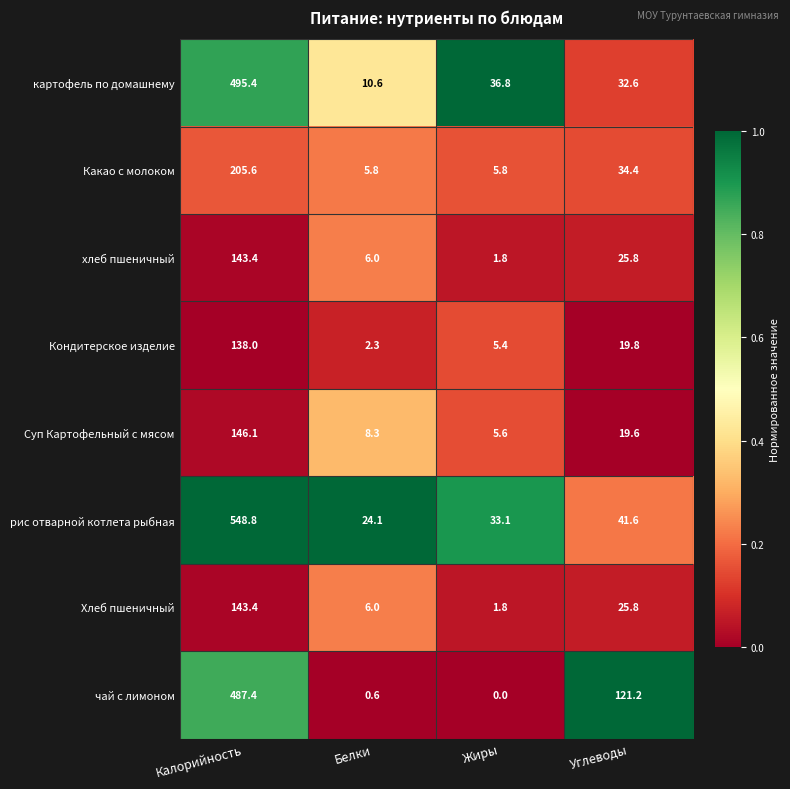

What is the highest value of the Какао с молоком series?

205.6